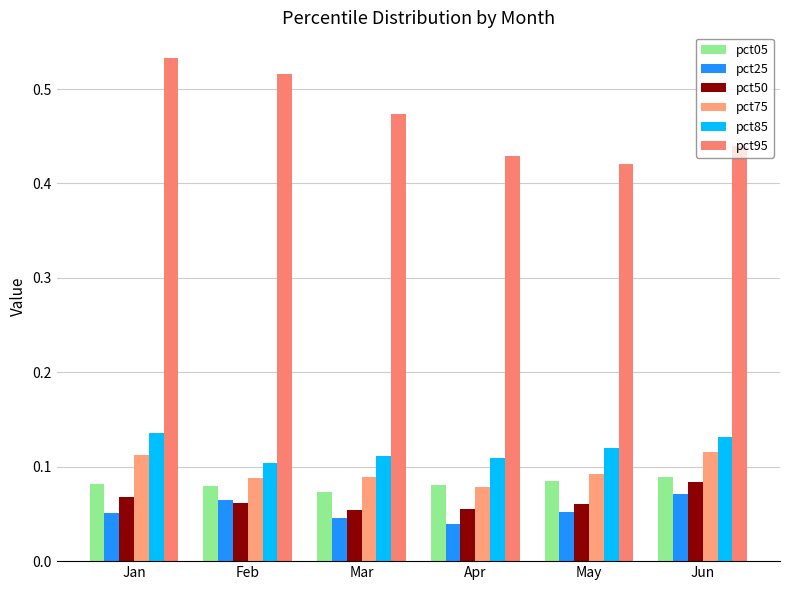

Is it true that pct85 equals 0.2 at Jan?

False